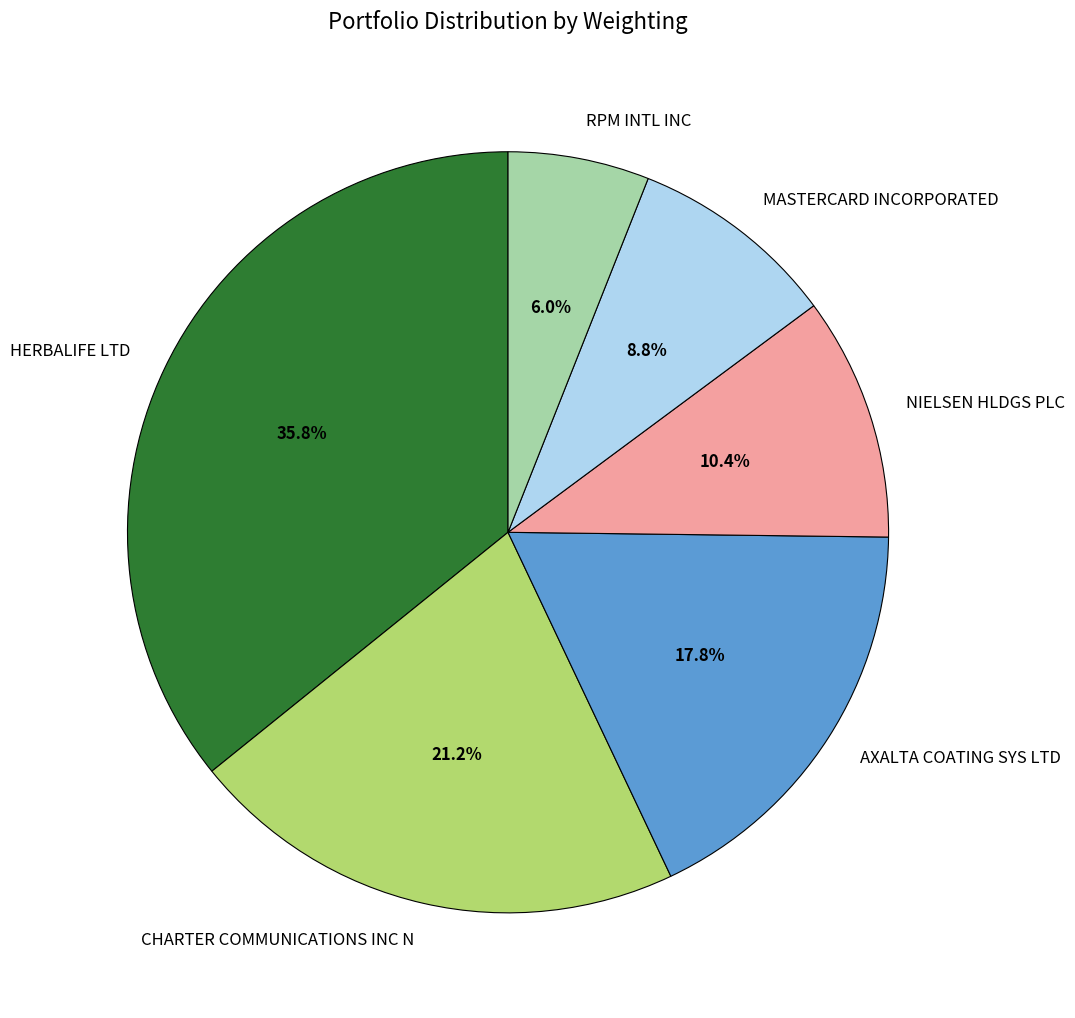

How many slices are in this pie chart?

6